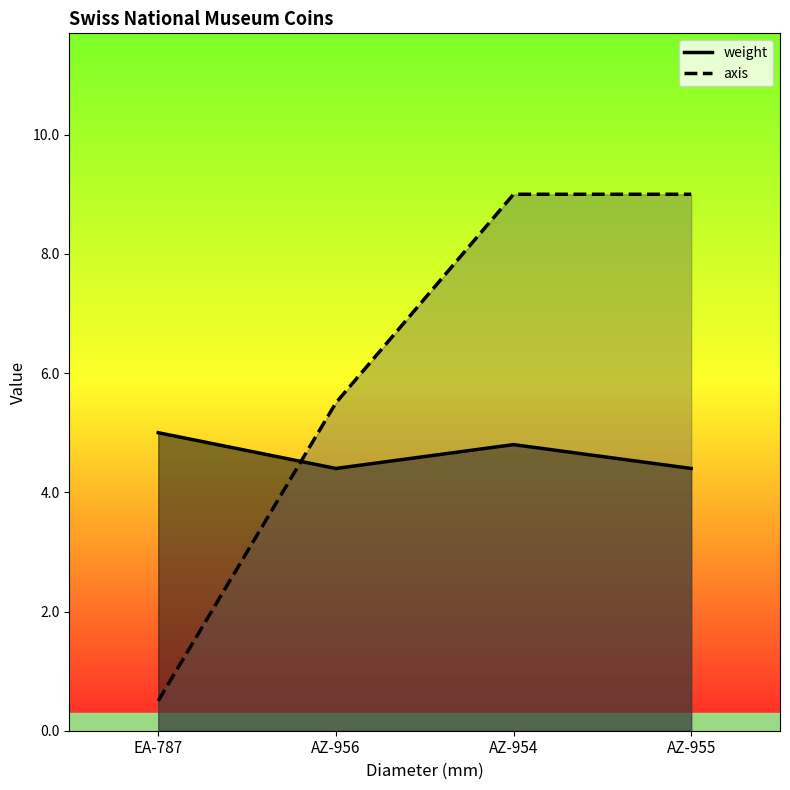

List the labels in order of axis value, smallest first.

EA-787, AZ-956, AZ-954, AZ-955